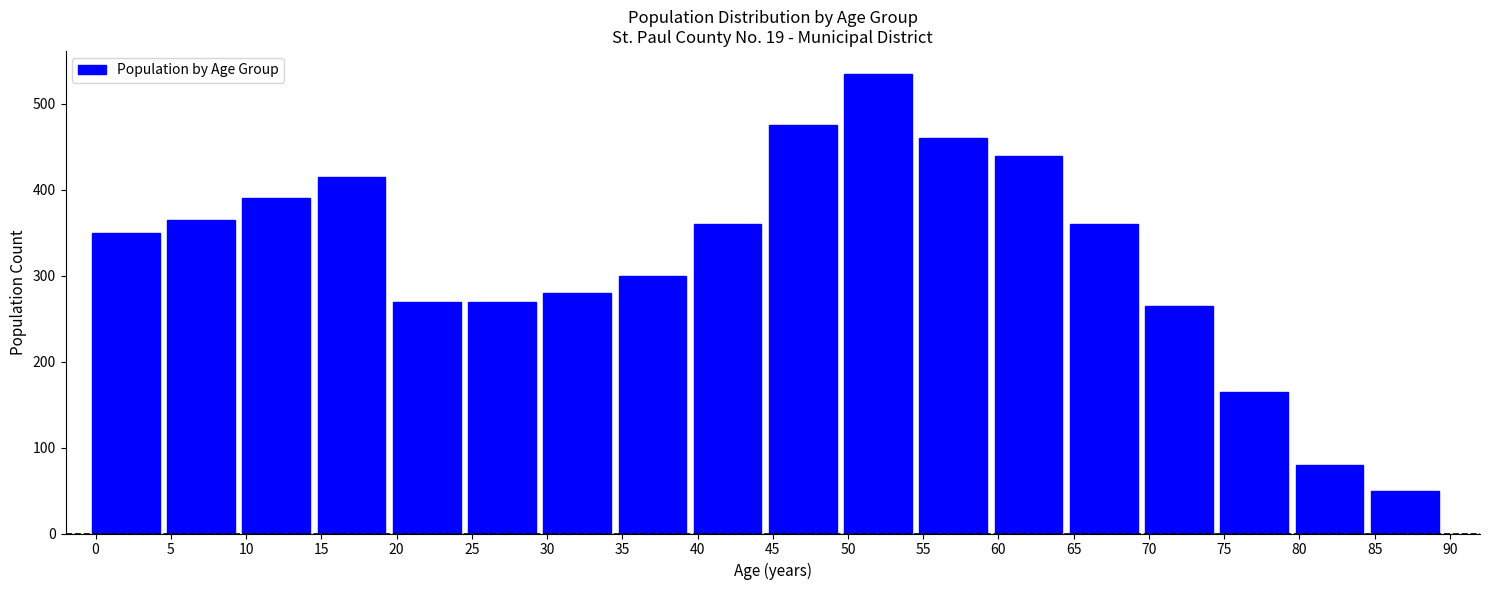

Reading left to right, transcribe all the data shown in this chart.

0=350	5=365	10=390	15=415	20=270	25=270	30=280	35=300	40=360	45=475	50=535	55=460	60=440	65=360	70=265	75=165	80=80	85=50